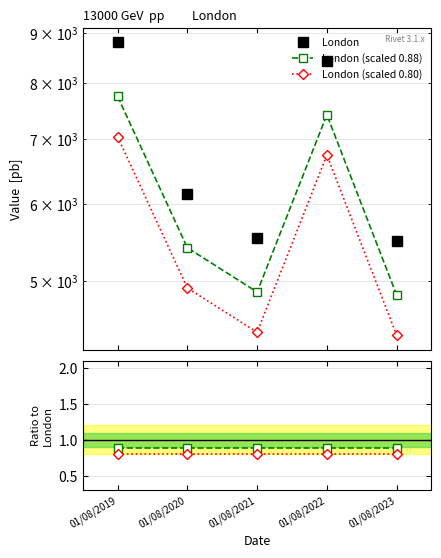

The London (scaled 0.88) series shows 0.4 at 01/08/2023. True or false?

False